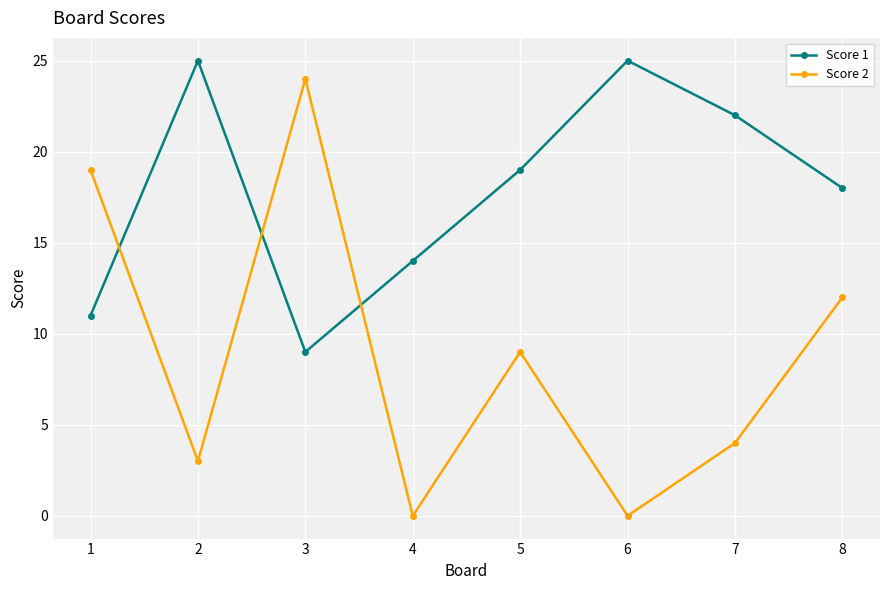

In Score 1, how many points are higher than both neighbors (excluding endpoints)?

2